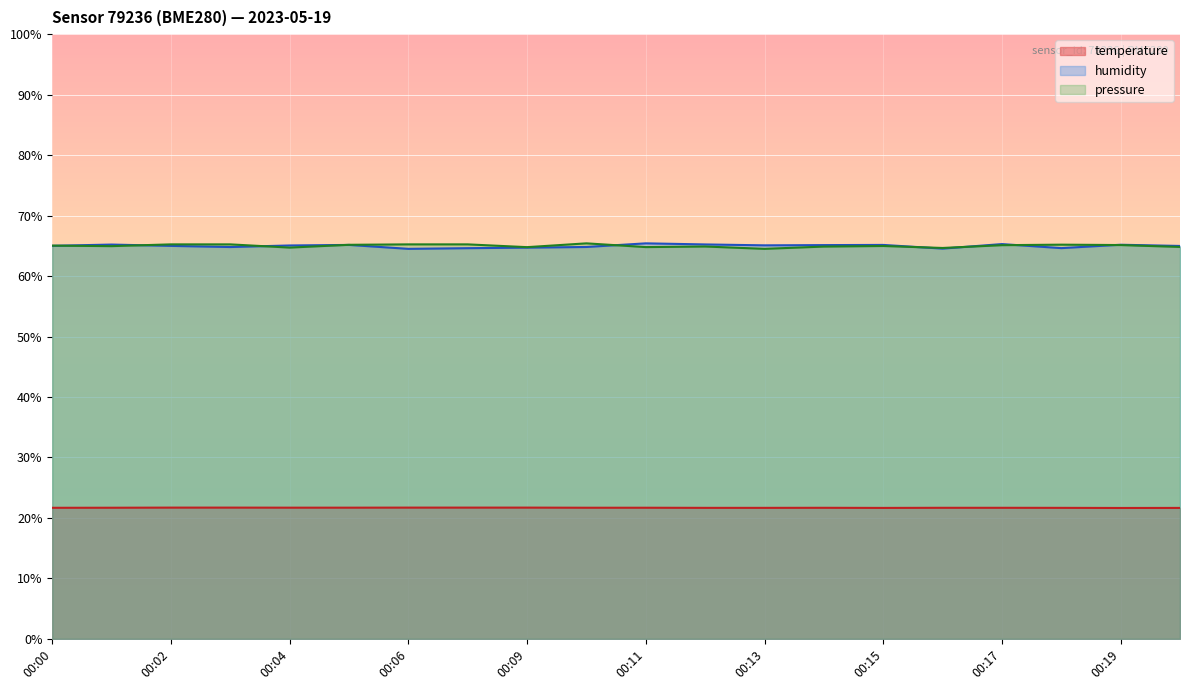

In pressure_norm, how many points are lower than both neighbors (excluding endpoints)?

6